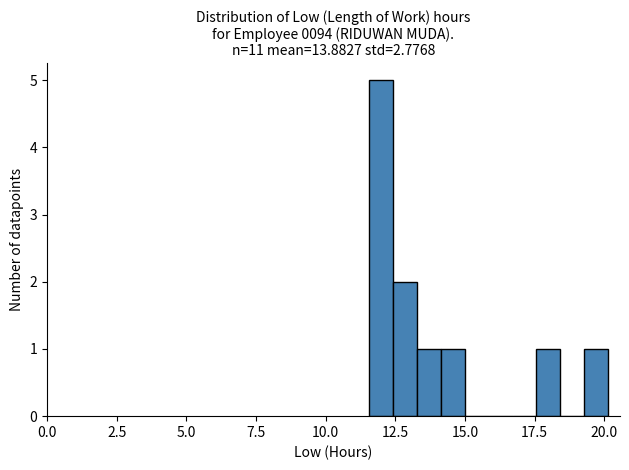

Read against the x-axis, roughly where is the centre of the tallest bar?

12.0